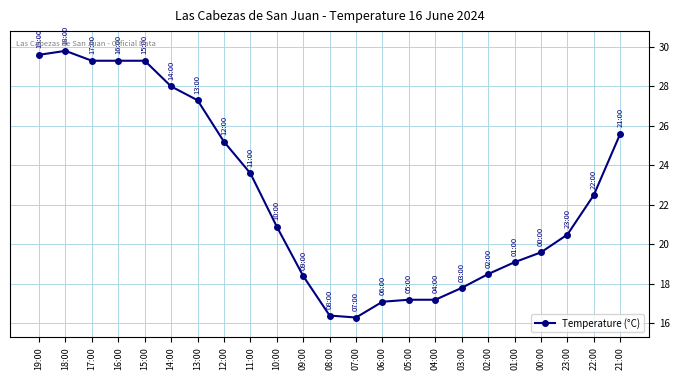

Between 05:00 and 02:00, which is larger?

02:00